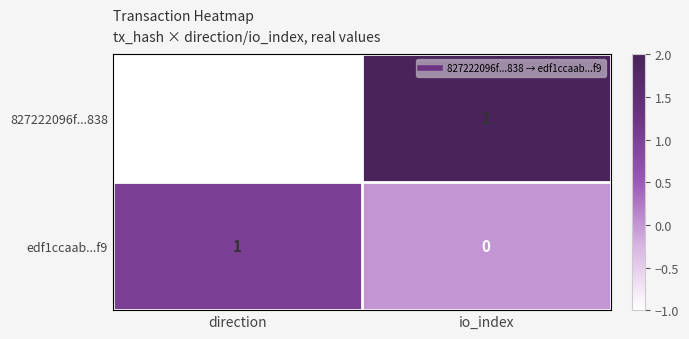

At which label does edf1ccaab...f9 reach its peak?

direction